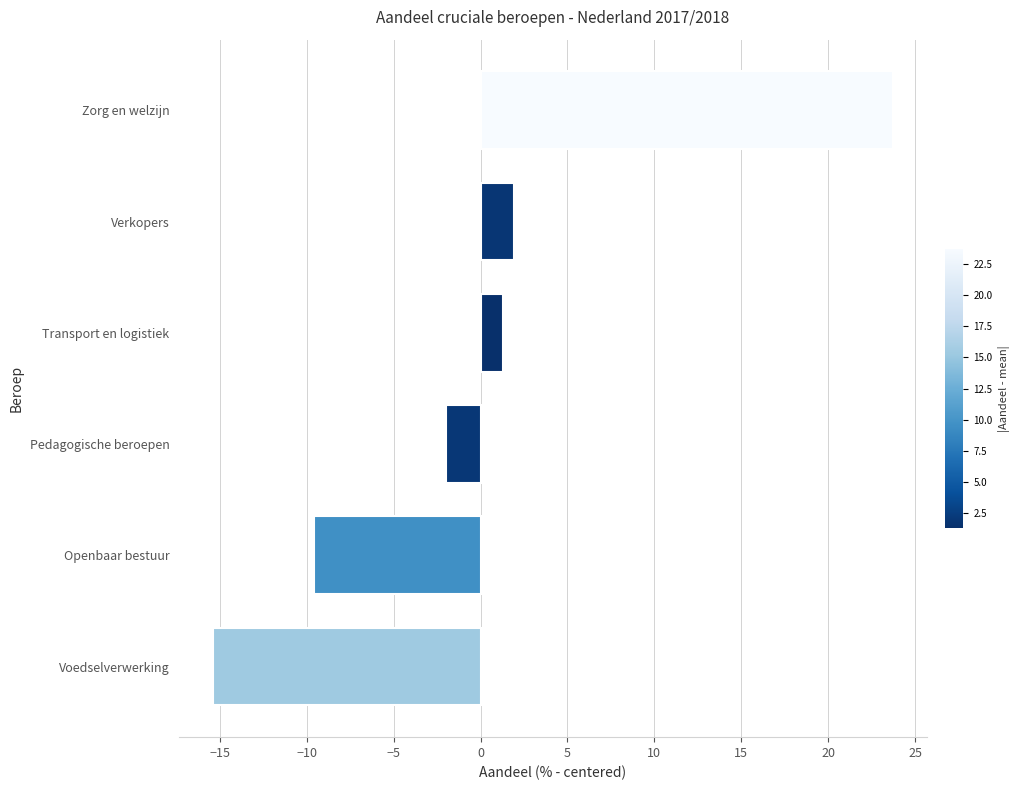

Rank the categories by value from highest to lowest.

Zorg en welzijn, Verkopers, Transport en logistiek, Pedagogische beroepen, Openbaar bestuur, Voedselverwerking